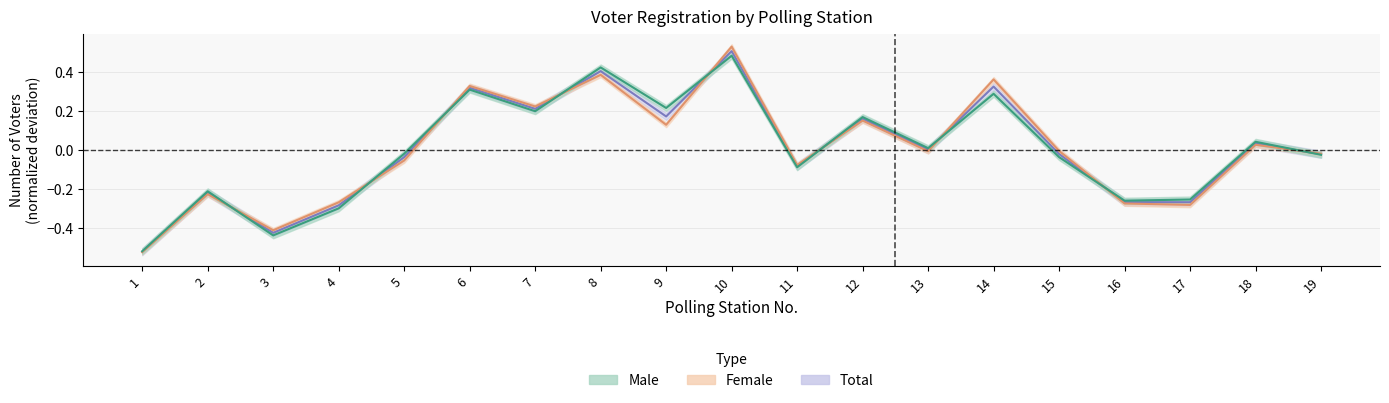

Where does the total series first go above 0?

6